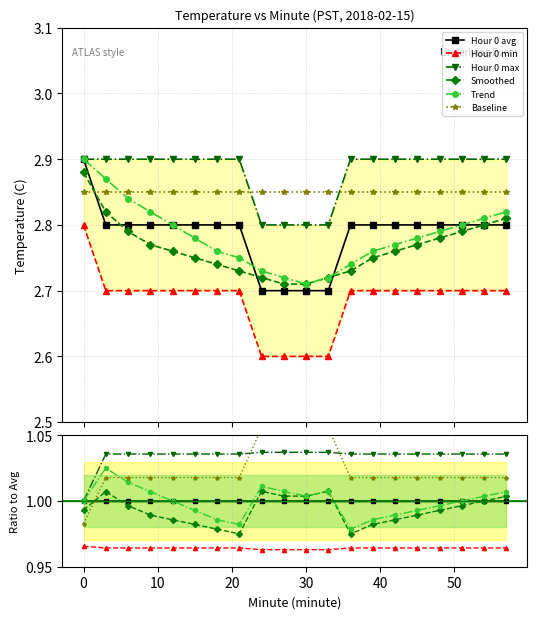

At how many categories does at least one series exceed 0?

20